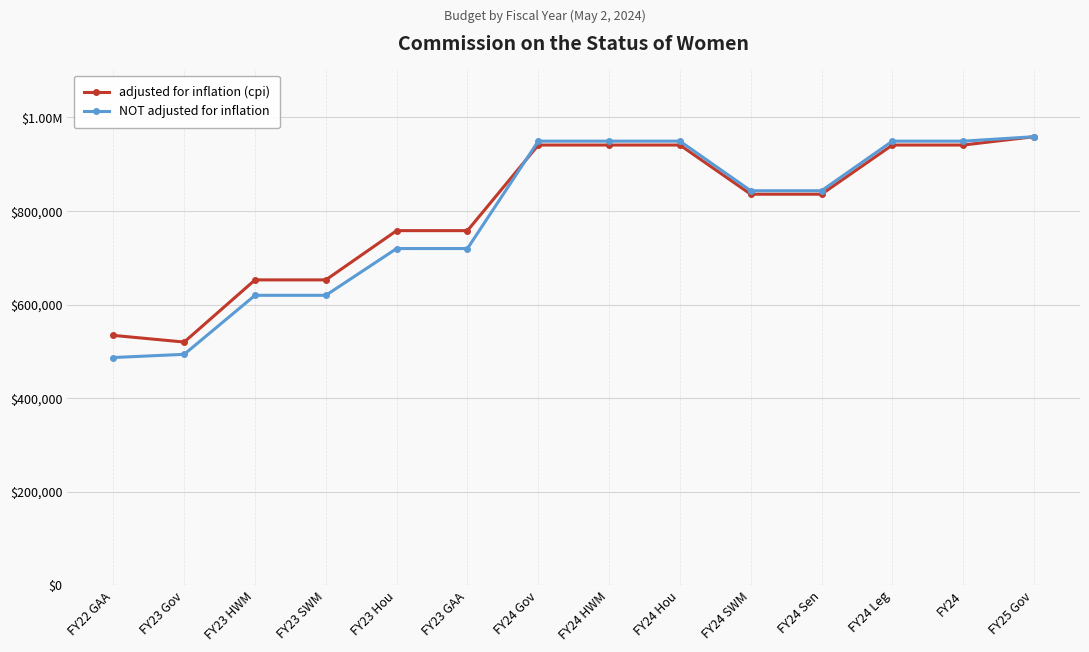

What is the value of the adjusted for inflation (cpi) point at the 11th from the left?

835863